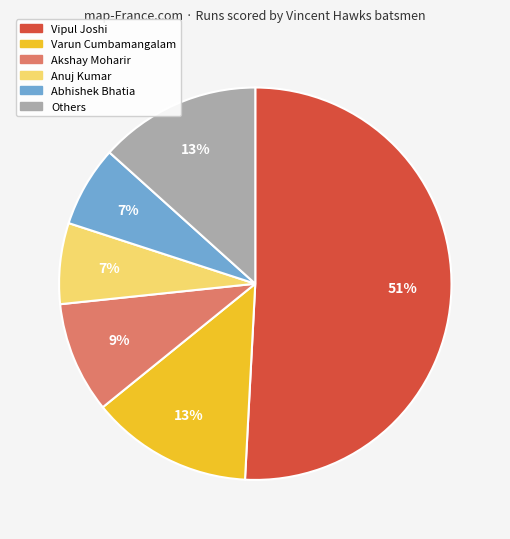

Is there a majority slice in this chart?

Yes